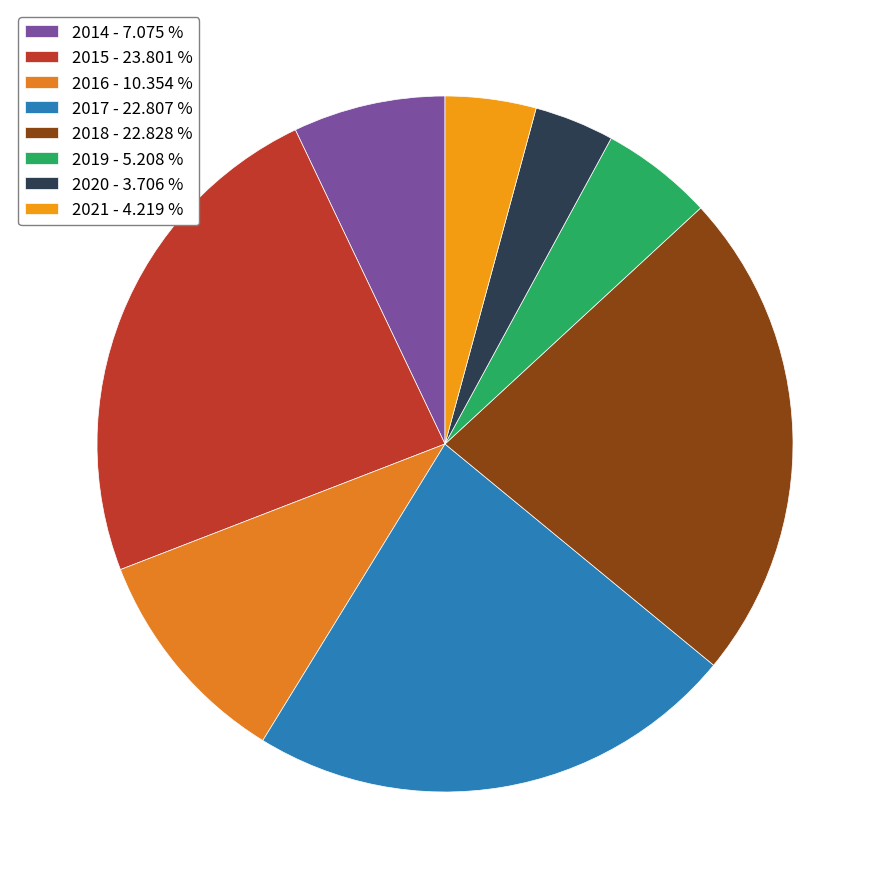

To the nearest percent, what portion does 2014 represent?

7%